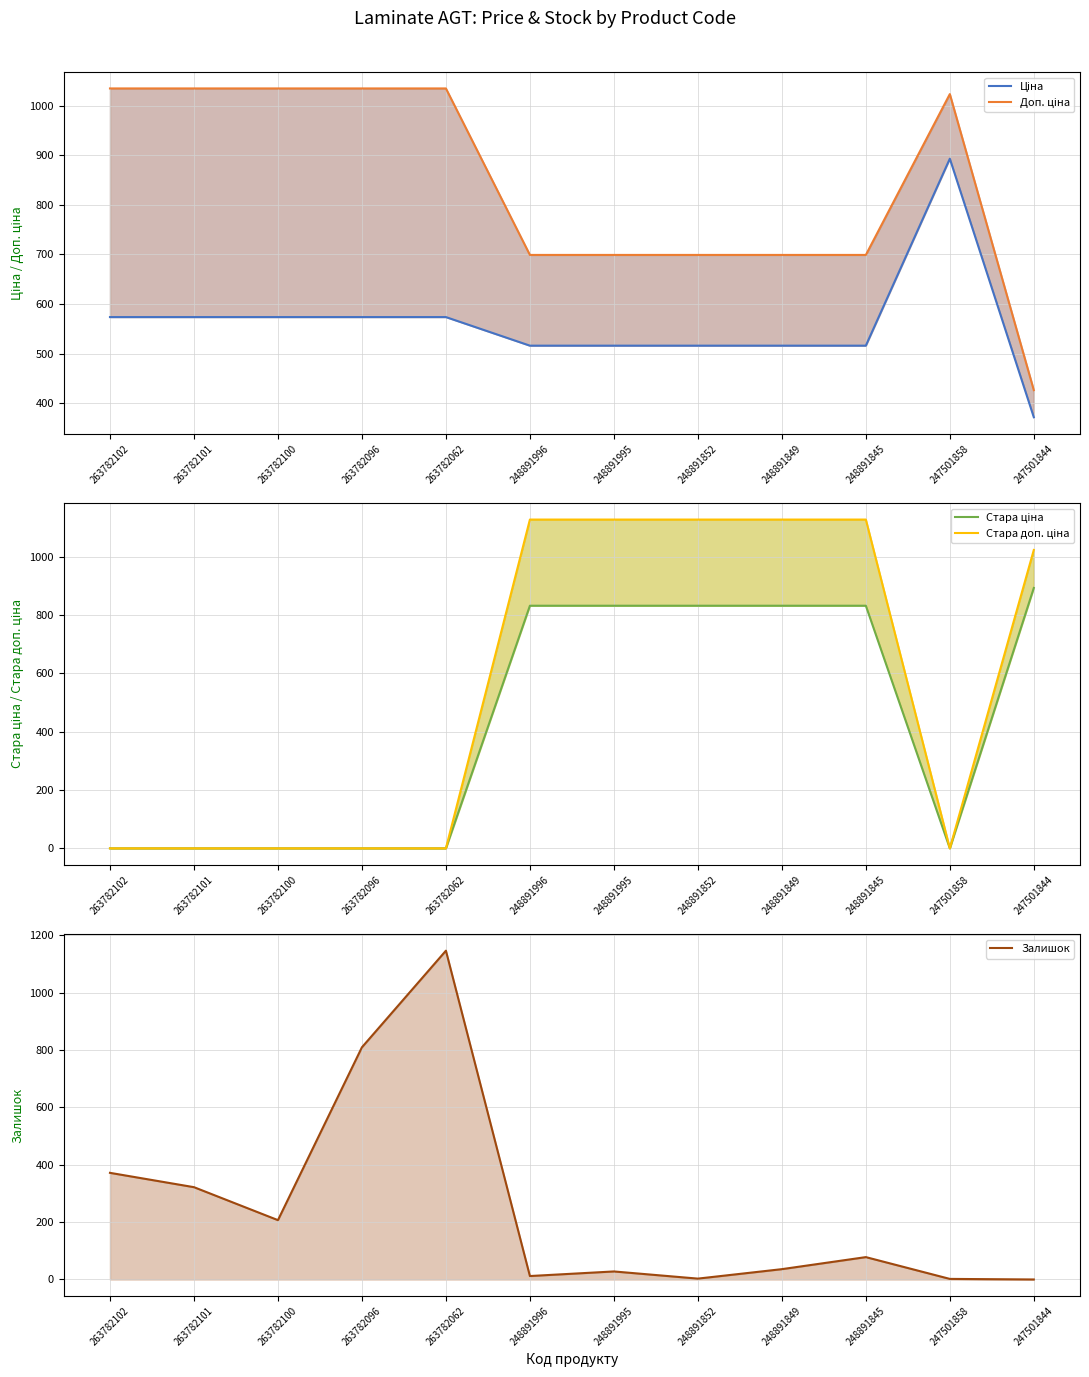

True or false: Ціна and Доп. ціна intersect in this chart.

False